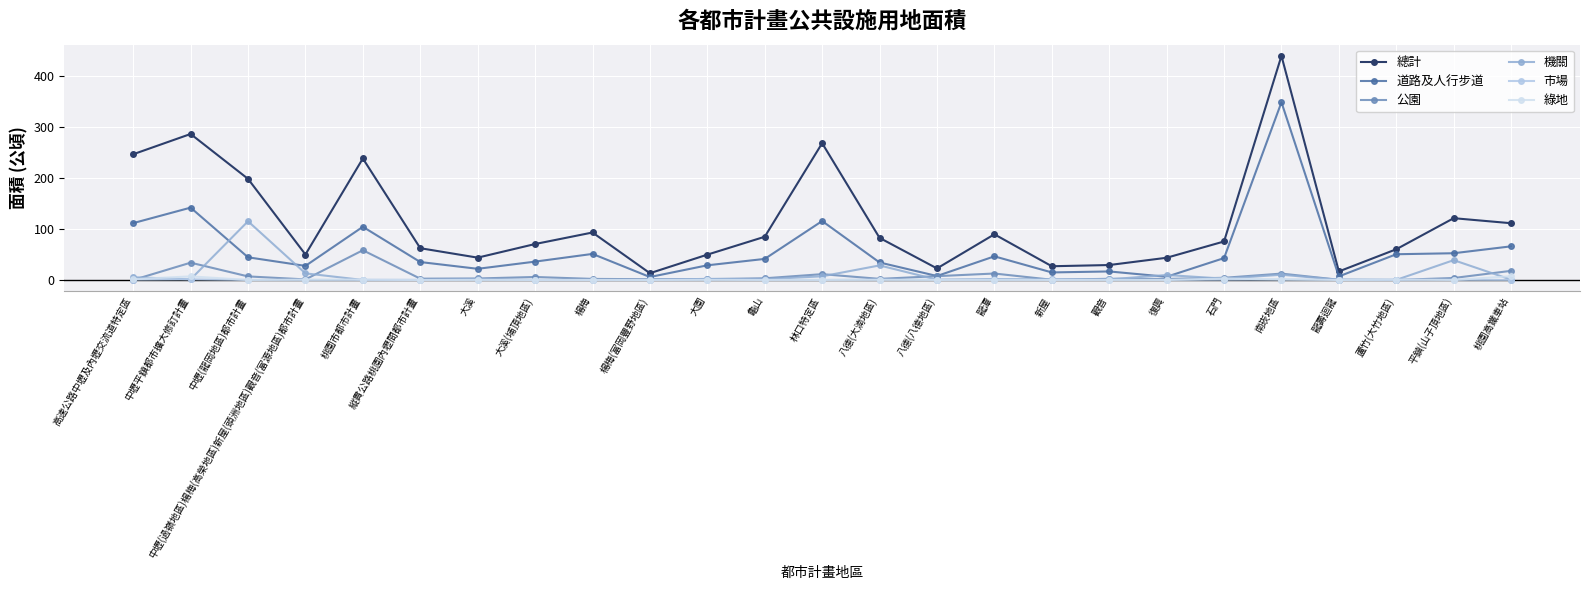

Where is the first local maximum for 總計?

中壢平鎮都市擴大修訂計畫